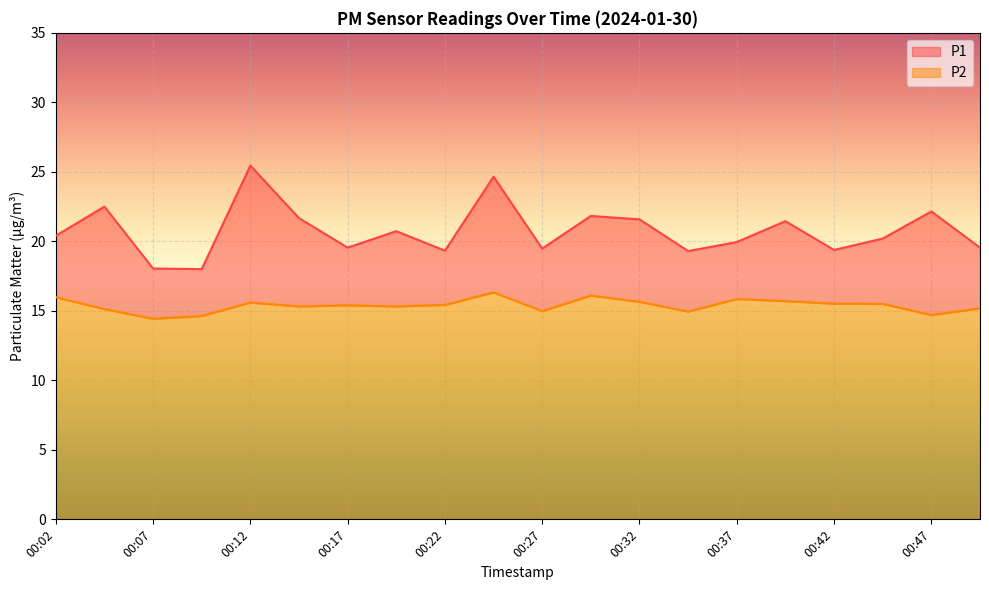

Reading left to right, transcribe all the data shown in this chart.

P1: 00:02=20.4	00:04=22.5	00:07=18.1	00:09=18.0	00:12=25.4	00:14=21.7	00:17=19.6	00:19=20.7	00:22=19.3	00:24=24.6	00:27=19.5	00:29=21.8	00:32=21.6	00:34=19.3	00:37=19.9	00:39=21.4	00:42=19.4	00:44=20.2	00:47=22.1	00:49=19.6
P2: 00:02=16.0	00:04=15.1	00:07=14.4	00:09=14.6	00:12=15.6	00:14=15.3	00:17=15.4	00:19=15.3	00:22=15.4	00:24=16.3	00:27=15.0	00:29=16.1	00:32=15.7	00:34=14.9	00:37=15.8	00:39=15.7	00:42=15.5	00:44=15.5	00:47=14.7	00:49=15.2